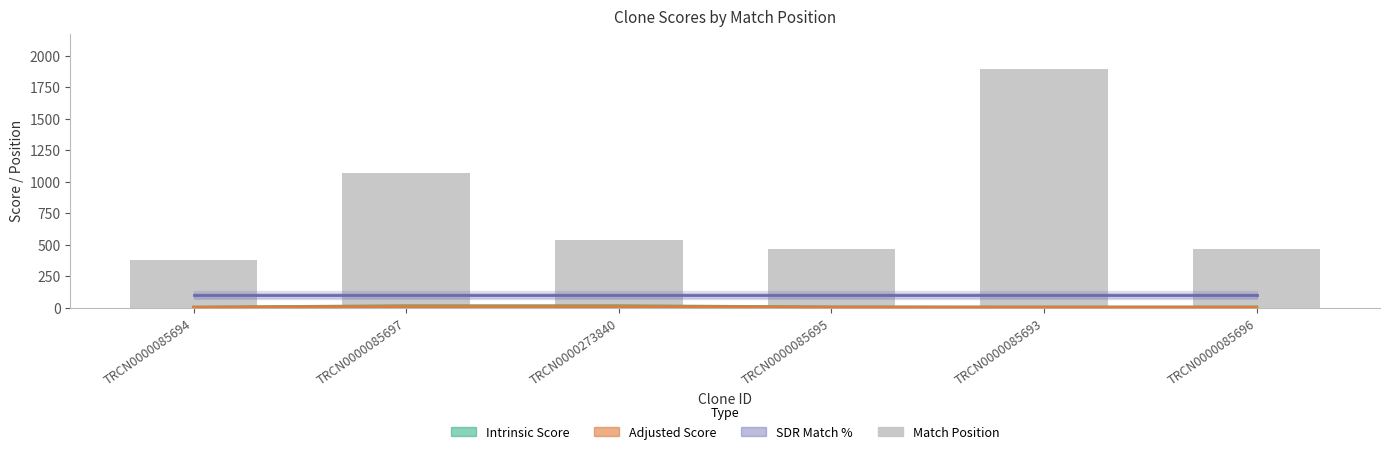

Are the bars grouped side by side (vs. stacked)?

Yes